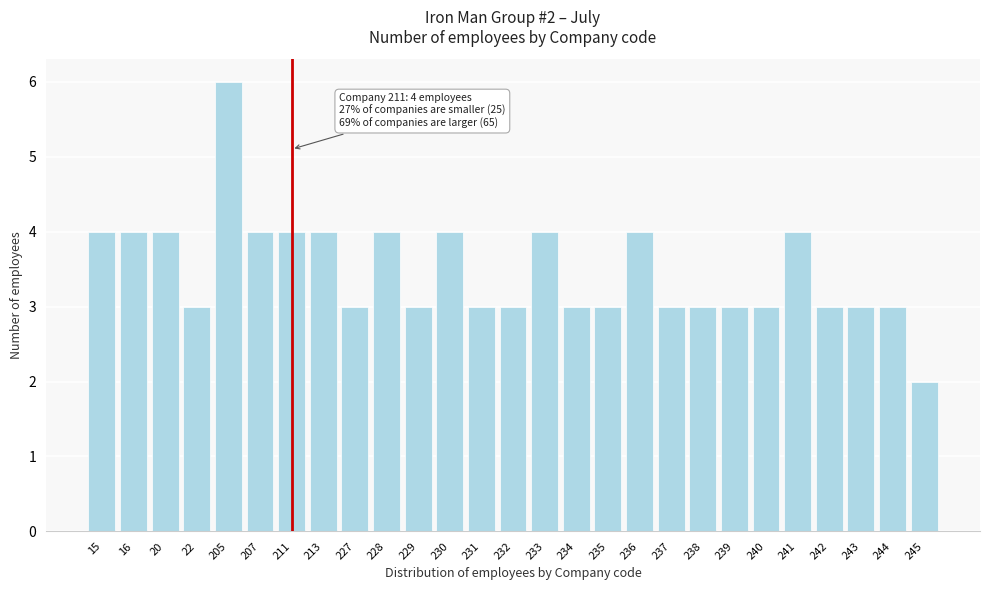

Reading right to left, transcribe all the data shown in this chart.

245=2	244=3	243=3	242=3	241=4	240=3	239=3	238=3	237=3	236=4	235=3	234=3	233=4	232=3	231=3	230=4	229=3	228=4	227=3	213=4	211=4	207=4	205=6	22=3	20=4	16=4	15=4